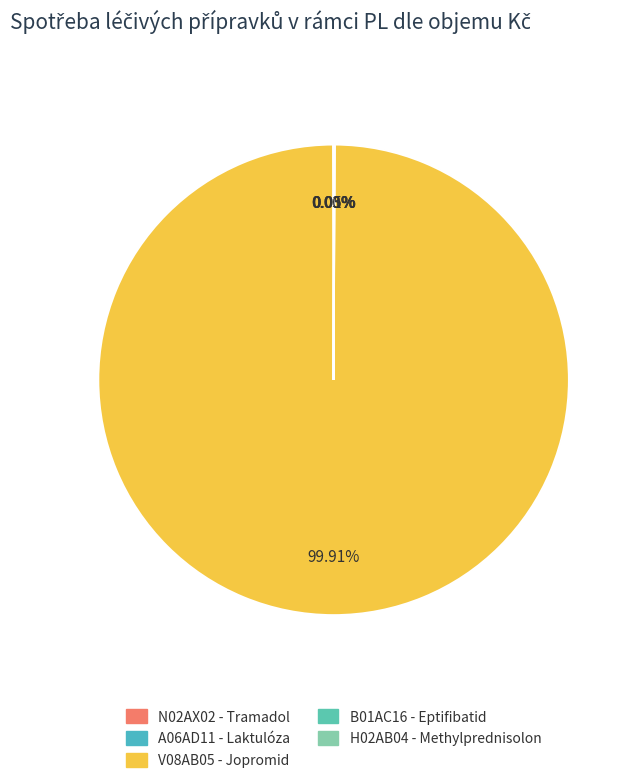

Do N02AX02 - Tramadol and V08AB05 - Jopromid together represent more than half of the pie?

Yes